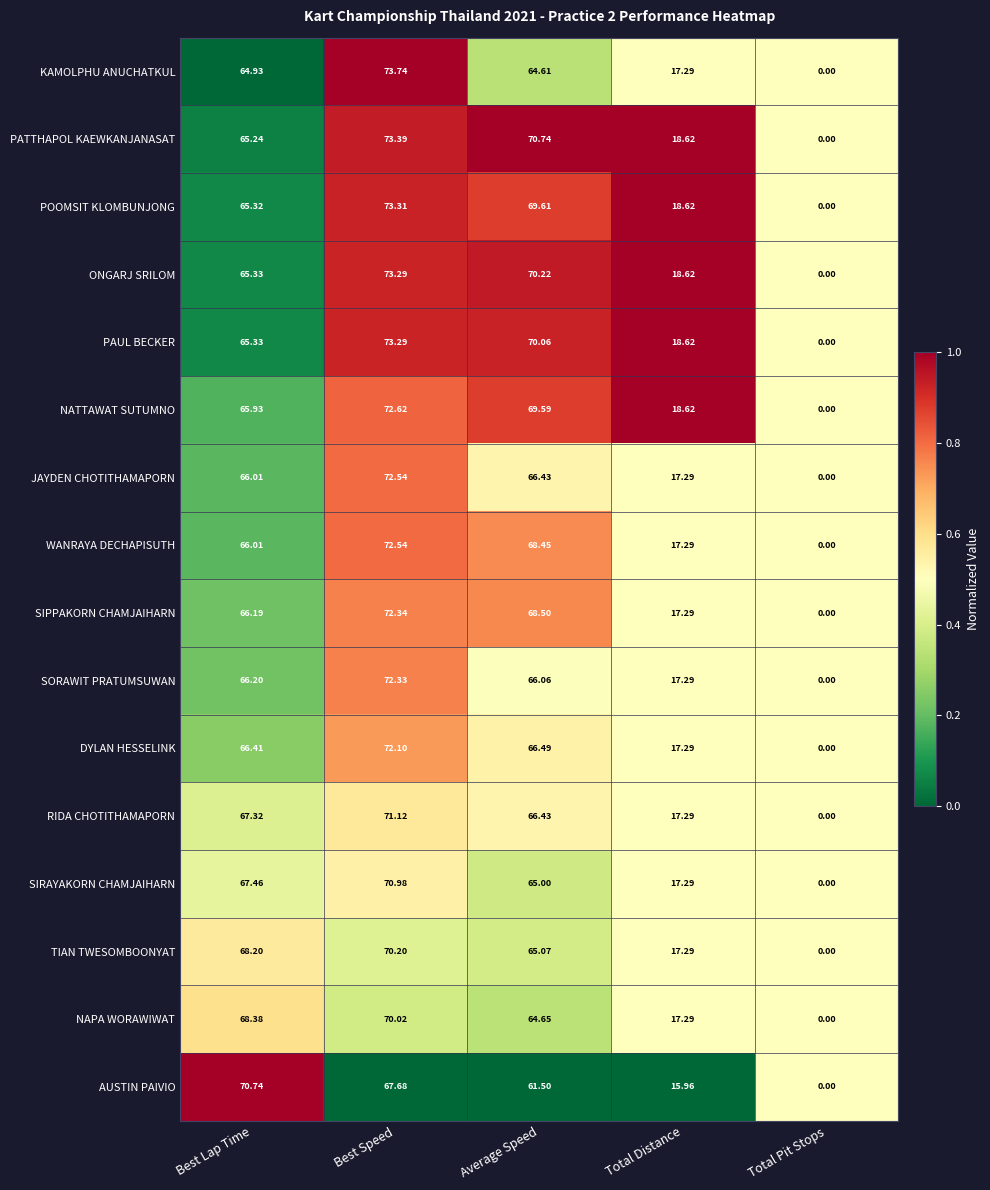

Is the value of WANRAYA DECHAPISUTH at Total Distance greater than the value of ONGARJ SRILOM at Best Speed?

No